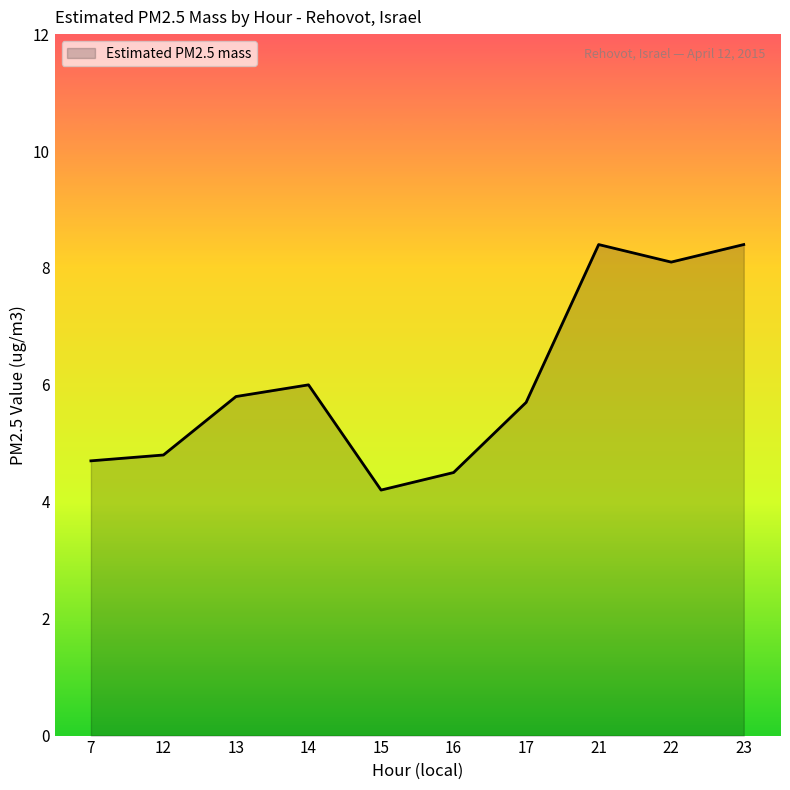

Which has a higher value, 7 or 16?

7